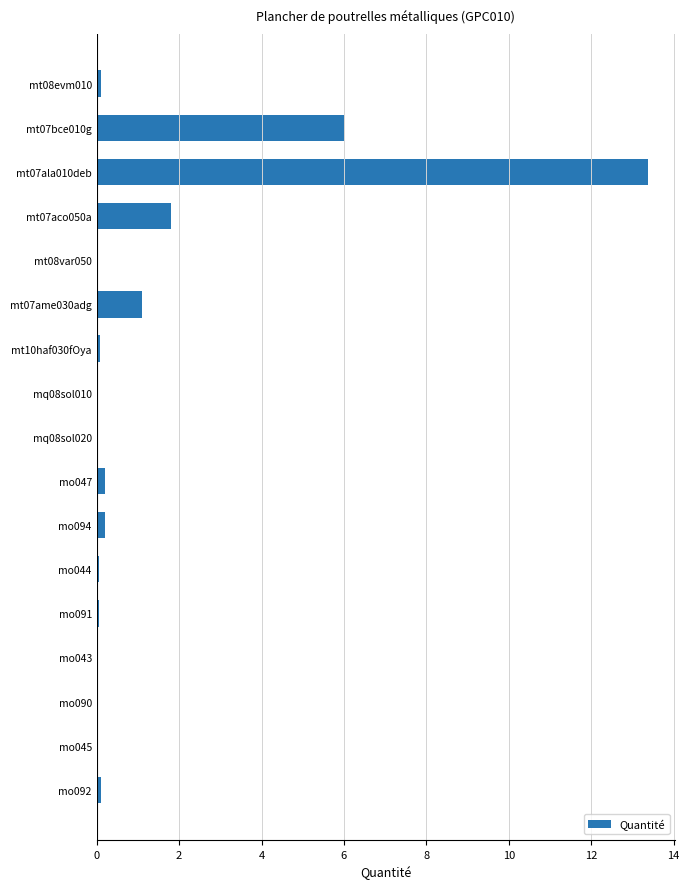

The value at mt08var050 is 0.0. True or false?

True